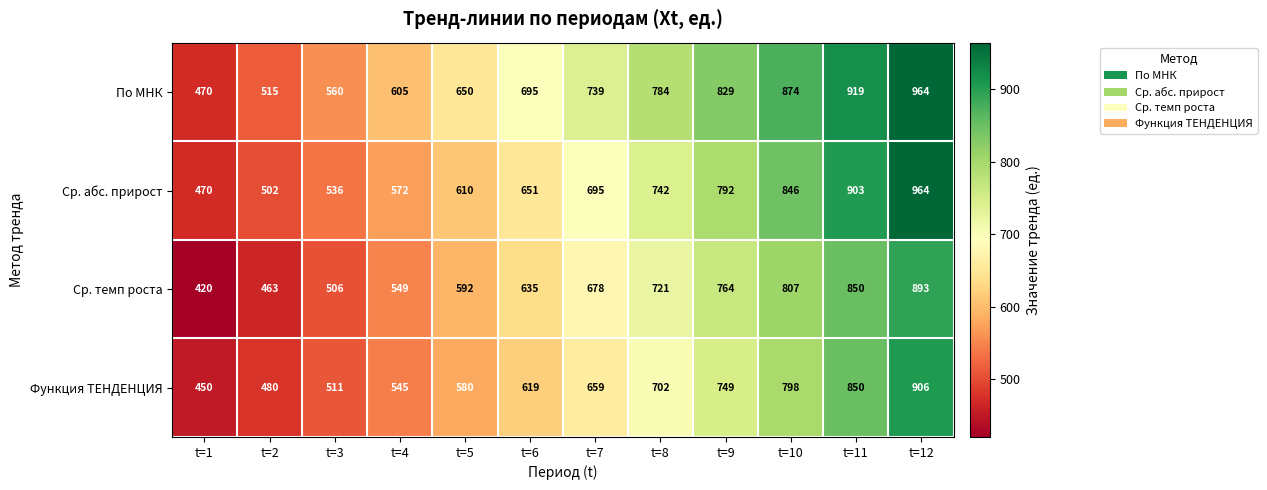

Read the Ср. темп роста value at t=6.

635